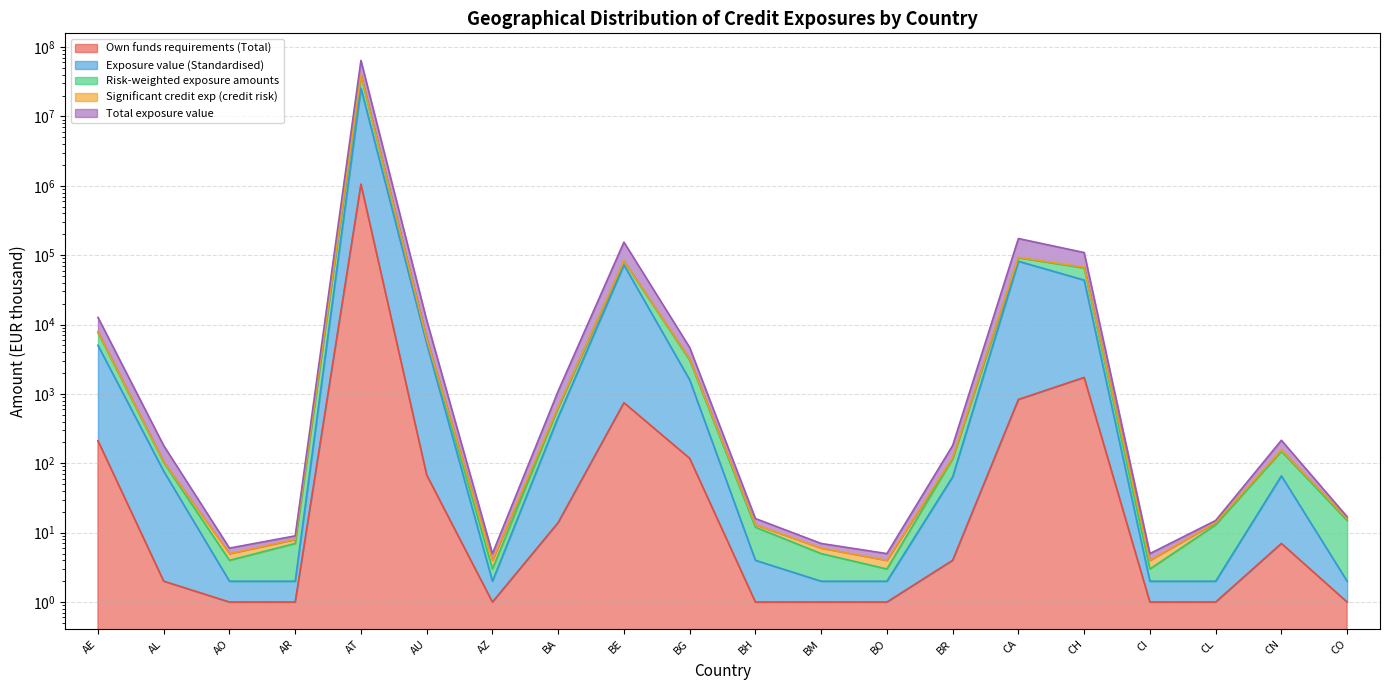

True or false: Exposure value (Standardised) and Significant credit exp (credit risk) intersect in this chart.

False